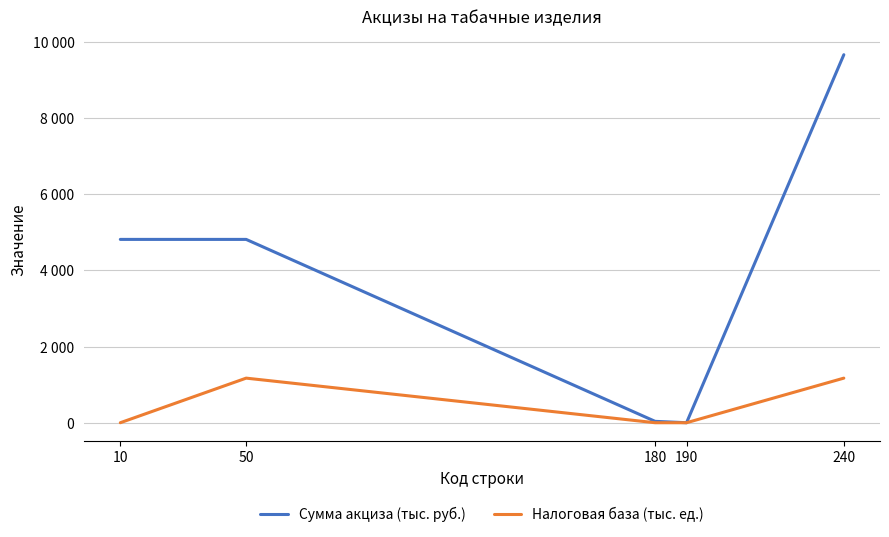

Does the chart have visible grid lines?

Yes